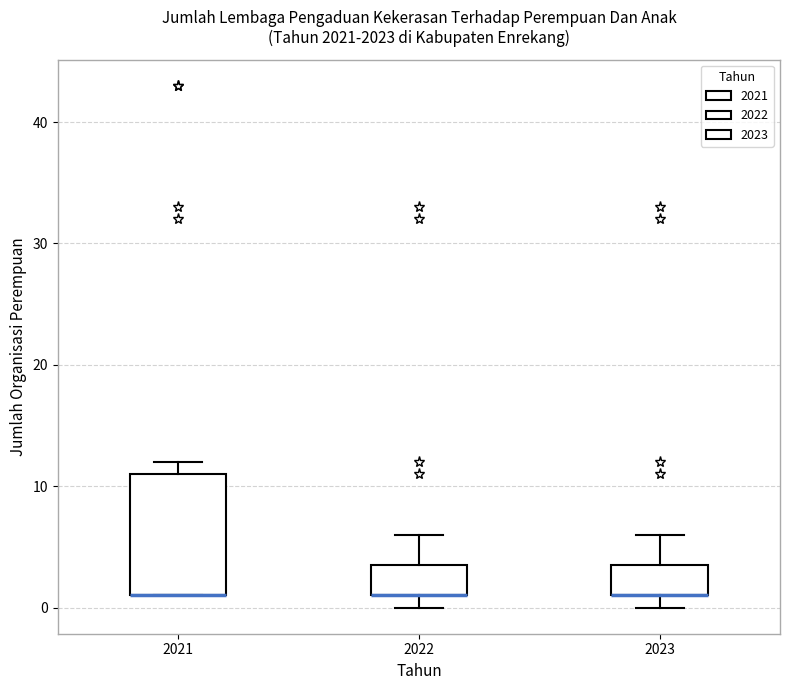

Where is the upper edge of the box at x = 2022 on the y-axis? The values are not printed on the chart, so give them approximately, as read against the axis.

4